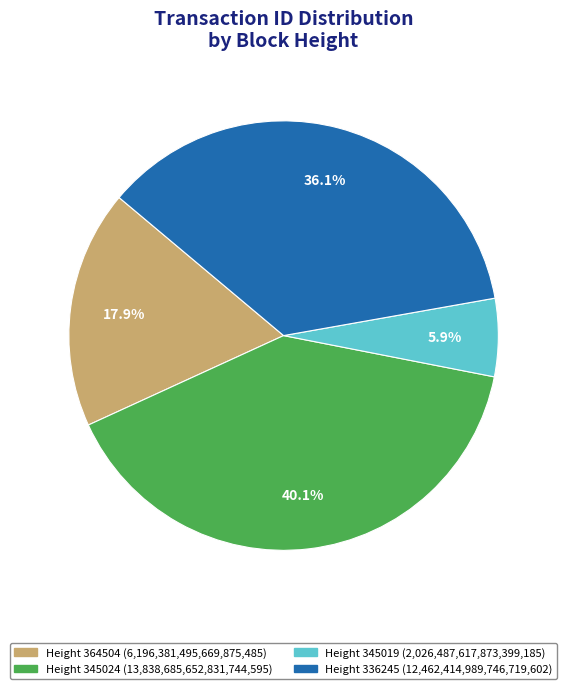

Is there any slice that represents more than half of the pie?

No